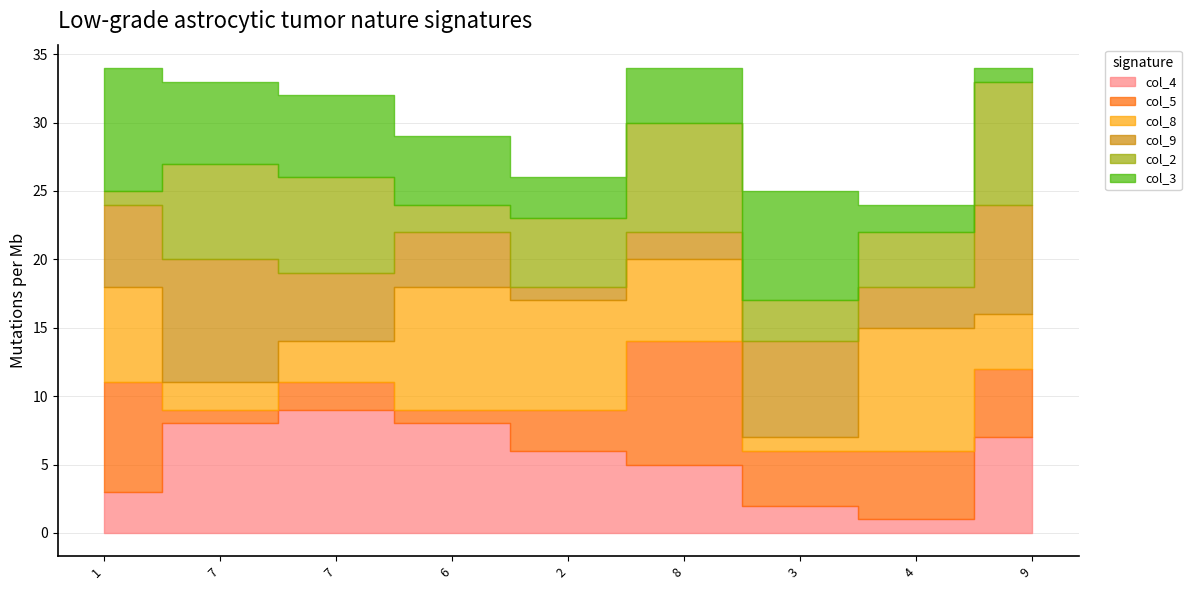

What is the spread (max minus min) of values at 4?

8